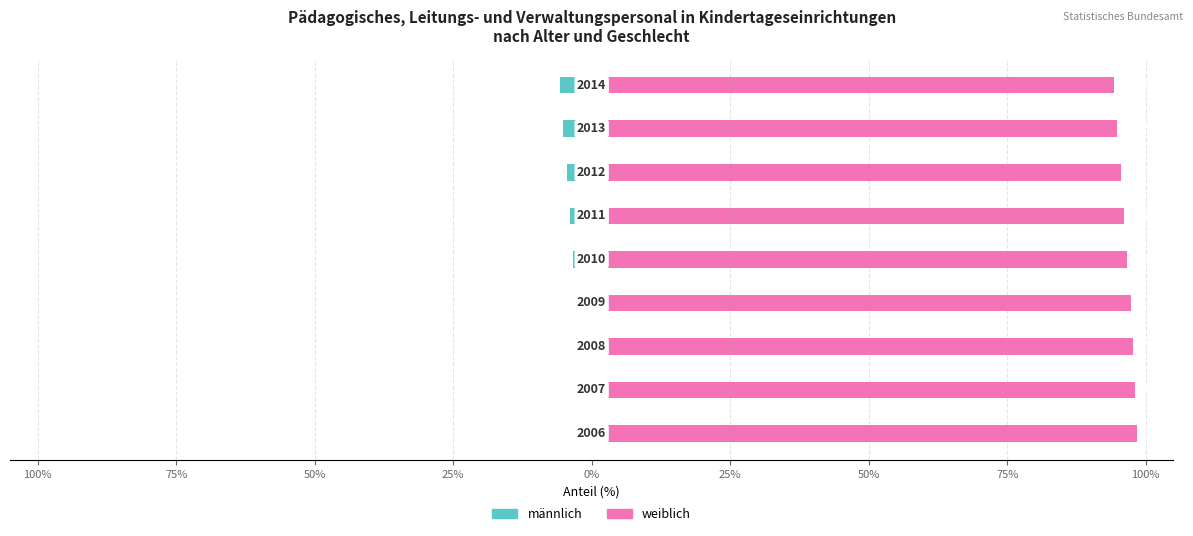

Which series has the widest spread of values?

männlich